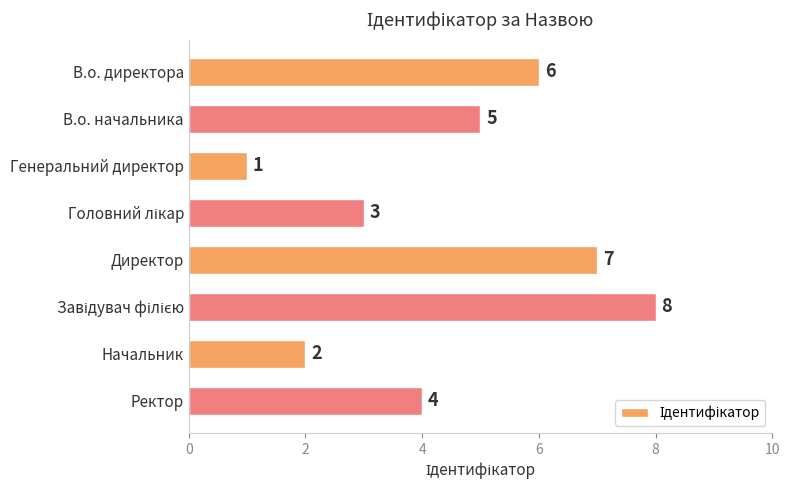

True or false: the data shows 1 at Ректор.

False